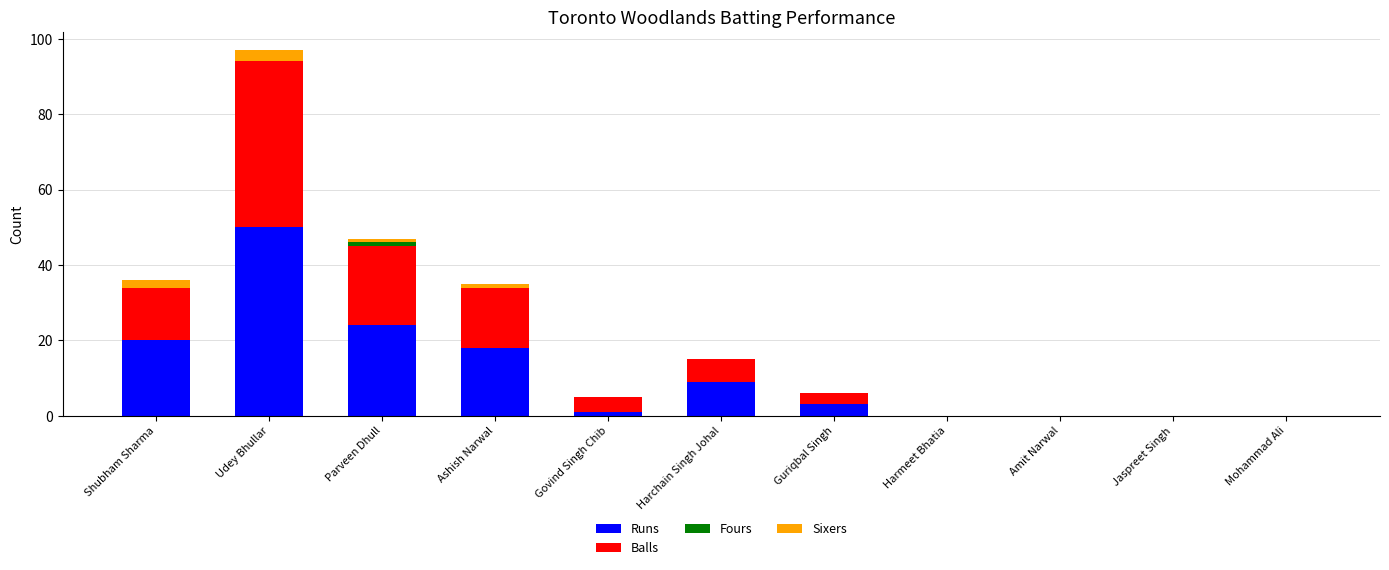

What is the sum of all Runs values?

125